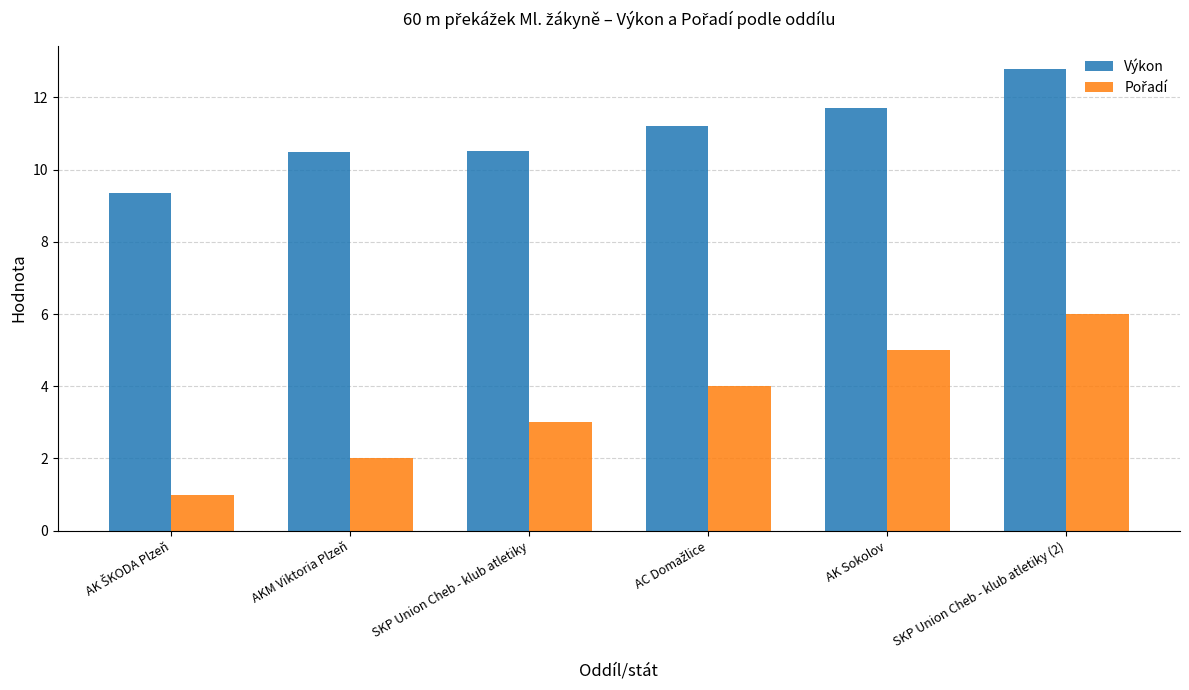

What is the average value of the Výkon series?

11.0